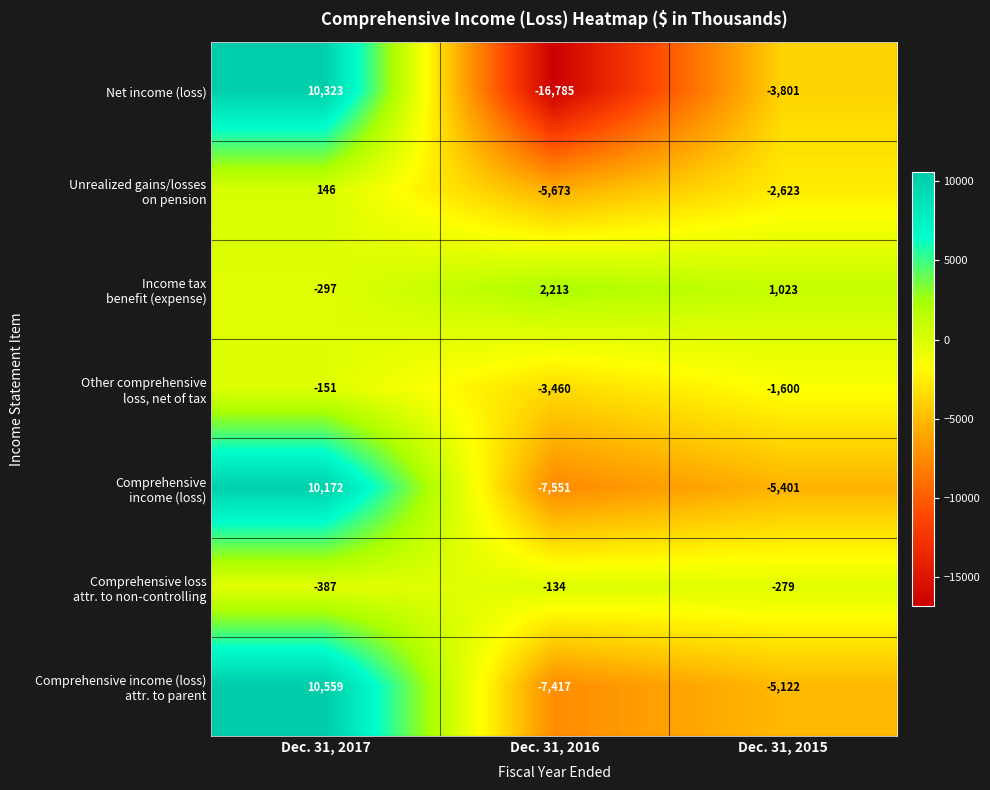

How many categories are shown in the chart?

3